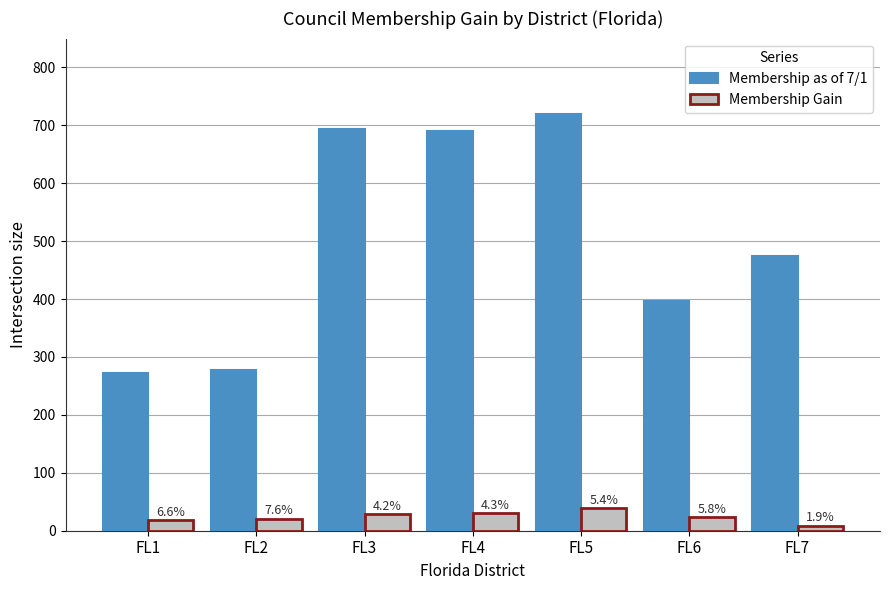

Does the chart contain stacked bars?

No